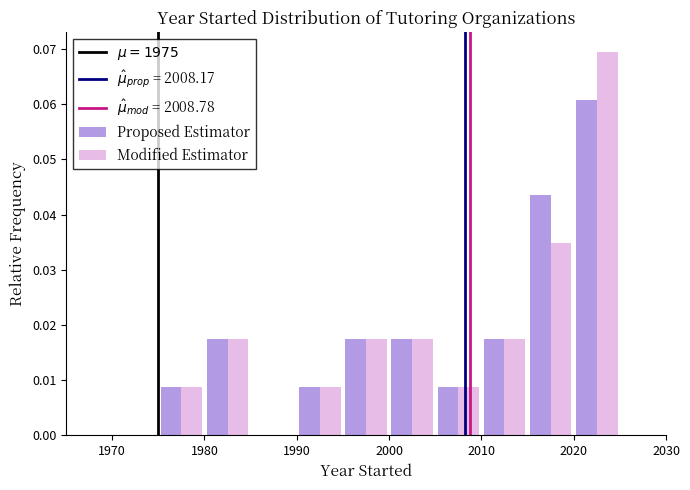

In the Proposed Estimator series, which range on the x-axis has the tallest bar?

2020 to 2025